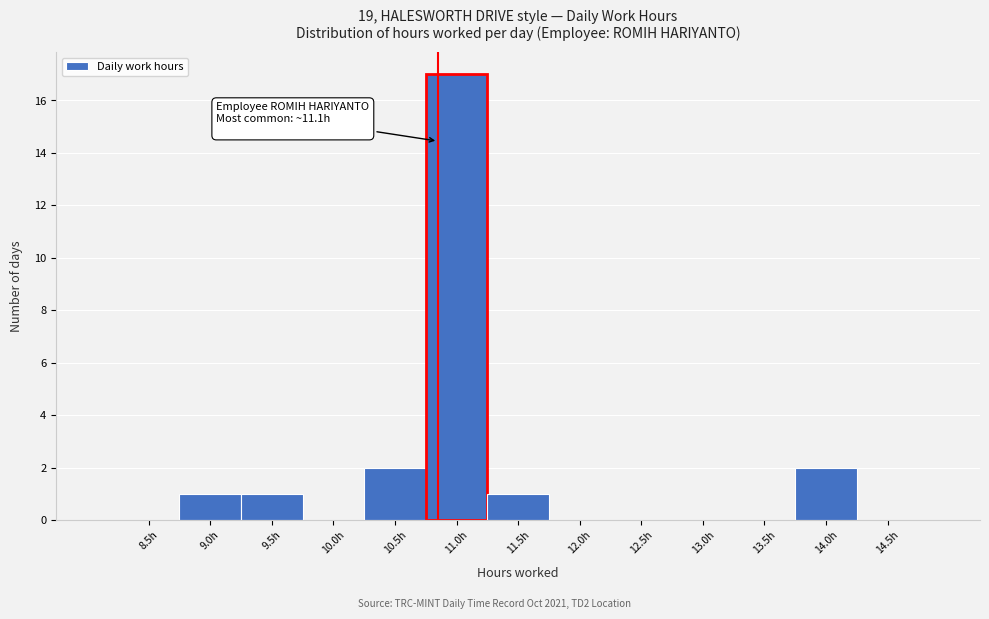

Reading left to right, list all the values displayed in this chart.

8.5h=0	9.0h=1	9.5h=1	10.0h=0	10.5h=2	11.0h=17	11.5h=1	12.0h=0	12.5h=0	13.0h=0	13.5h=0	14.0h=2	14.5h=0